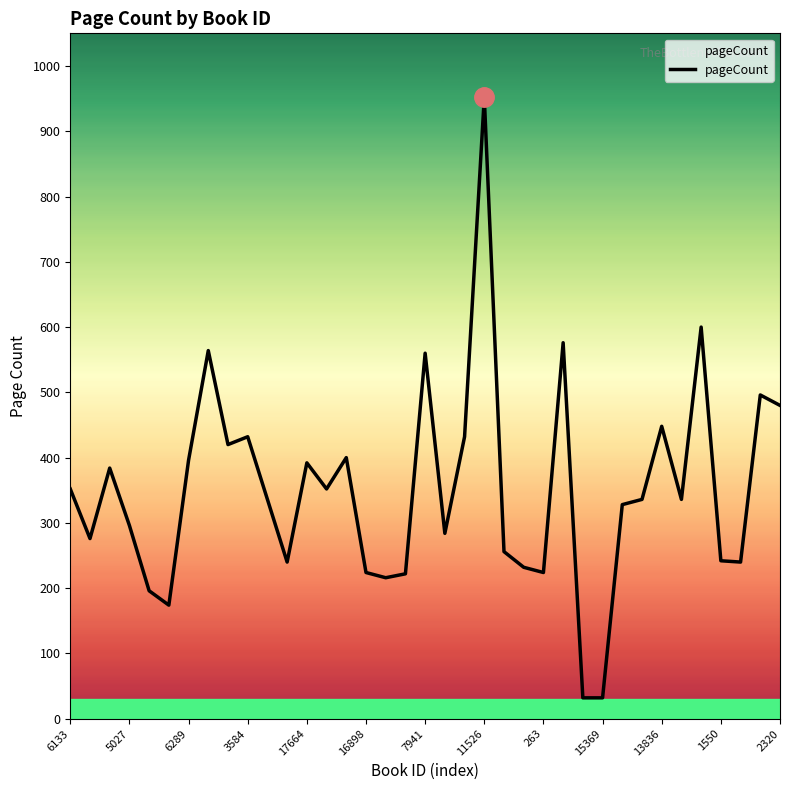

What is the smallest value displayed?

32